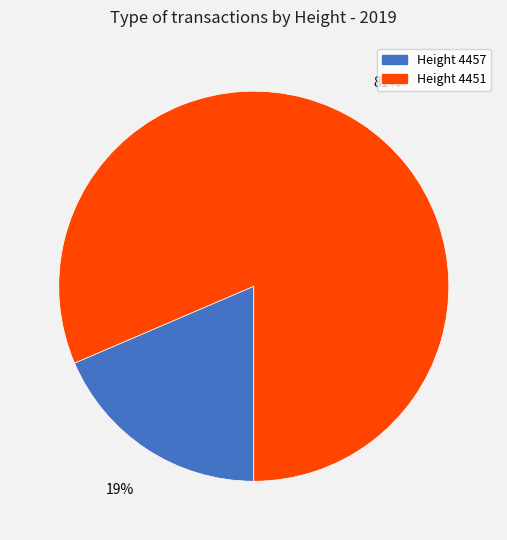

To the nearest percent, what is the average slice percentage?

50%